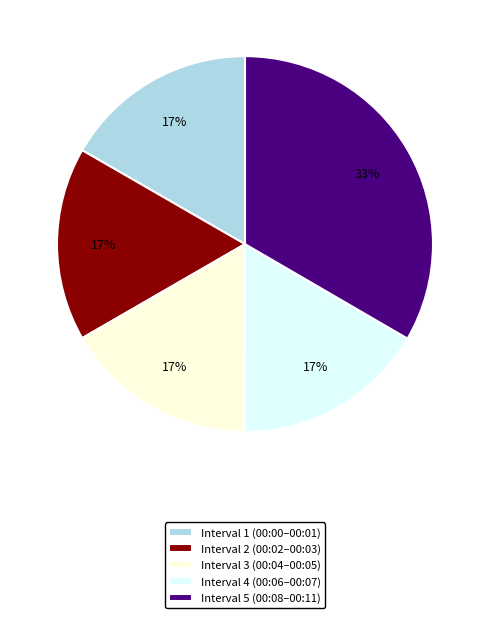

Is there any slice that represents more than half of the pie?

No